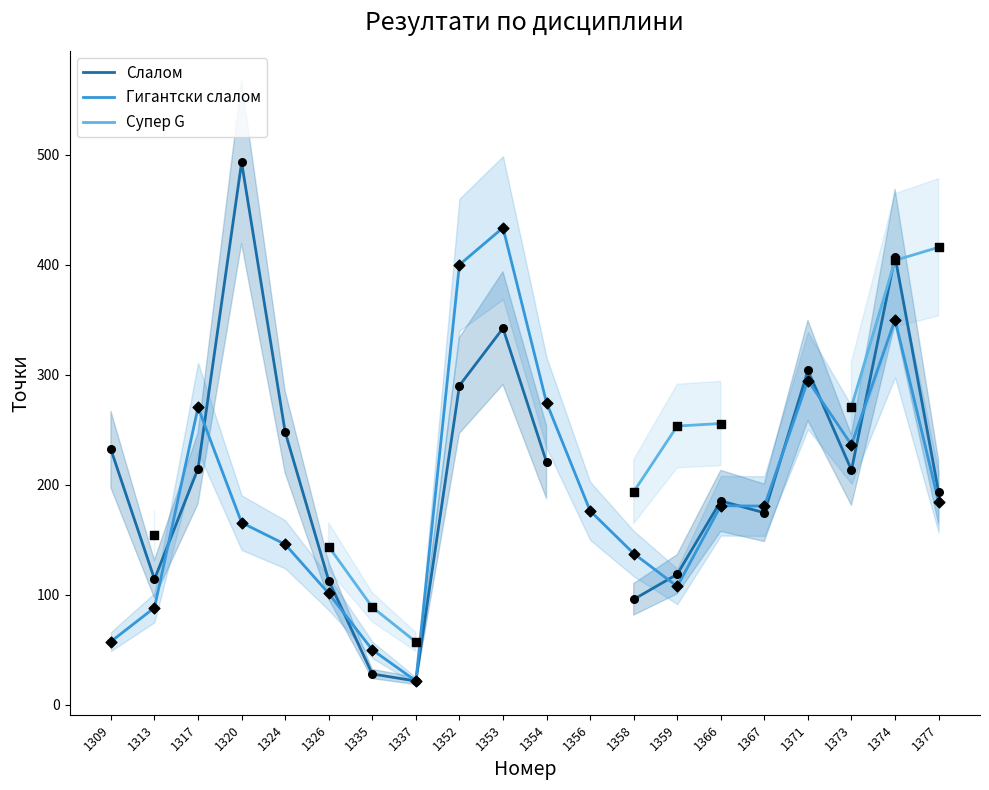

At which category is the sum across all series the highest?

1374